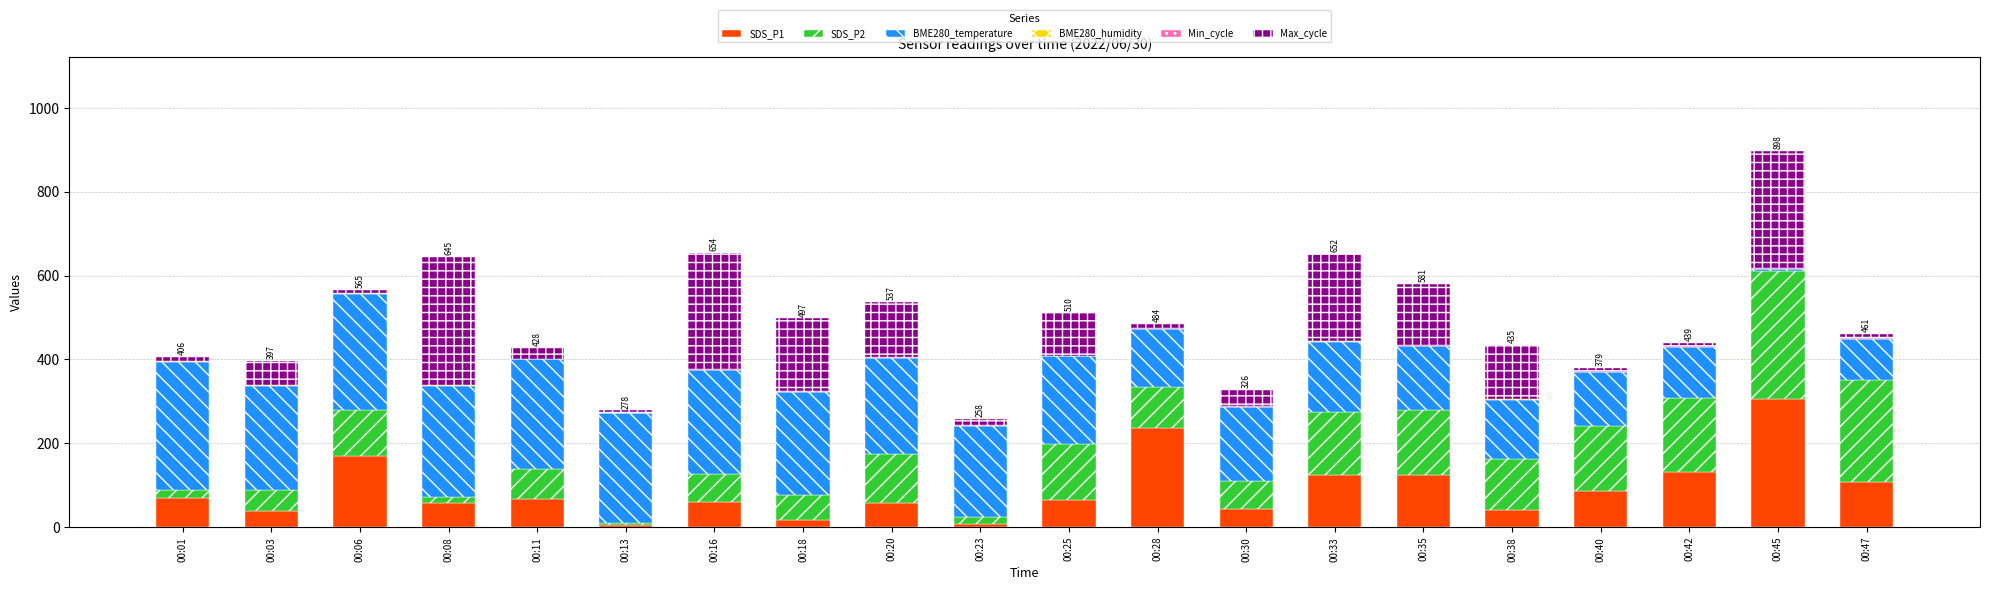

Which category has the highest value in the SDS_P1 series?

00:45